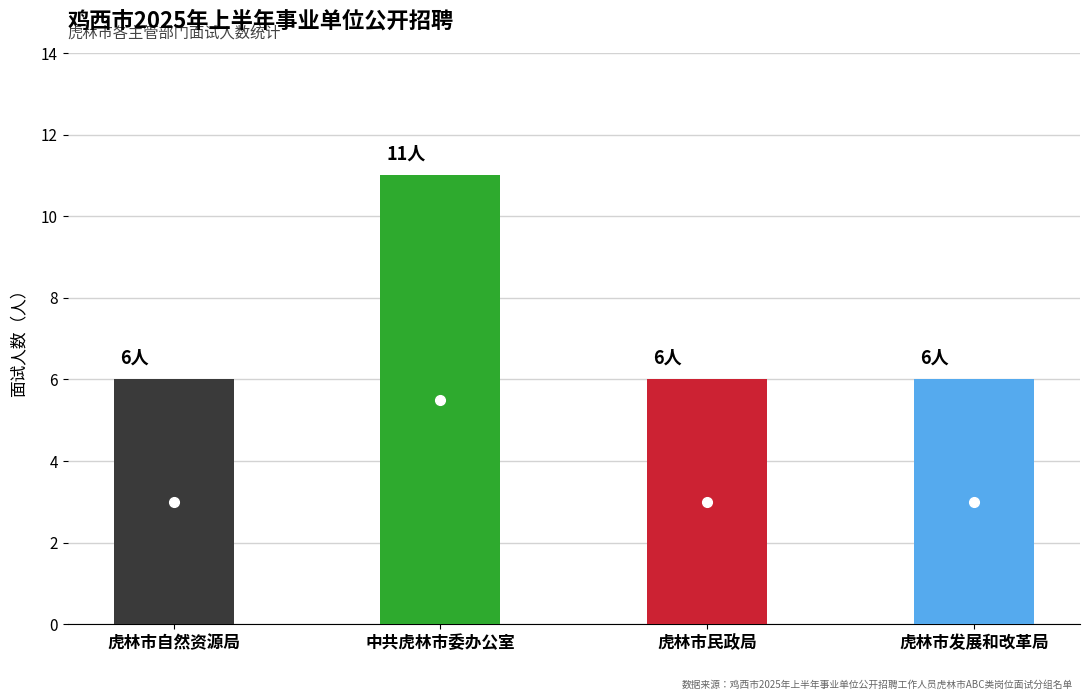

Where is the data nearest to the value 8?

虎林市自然资源局